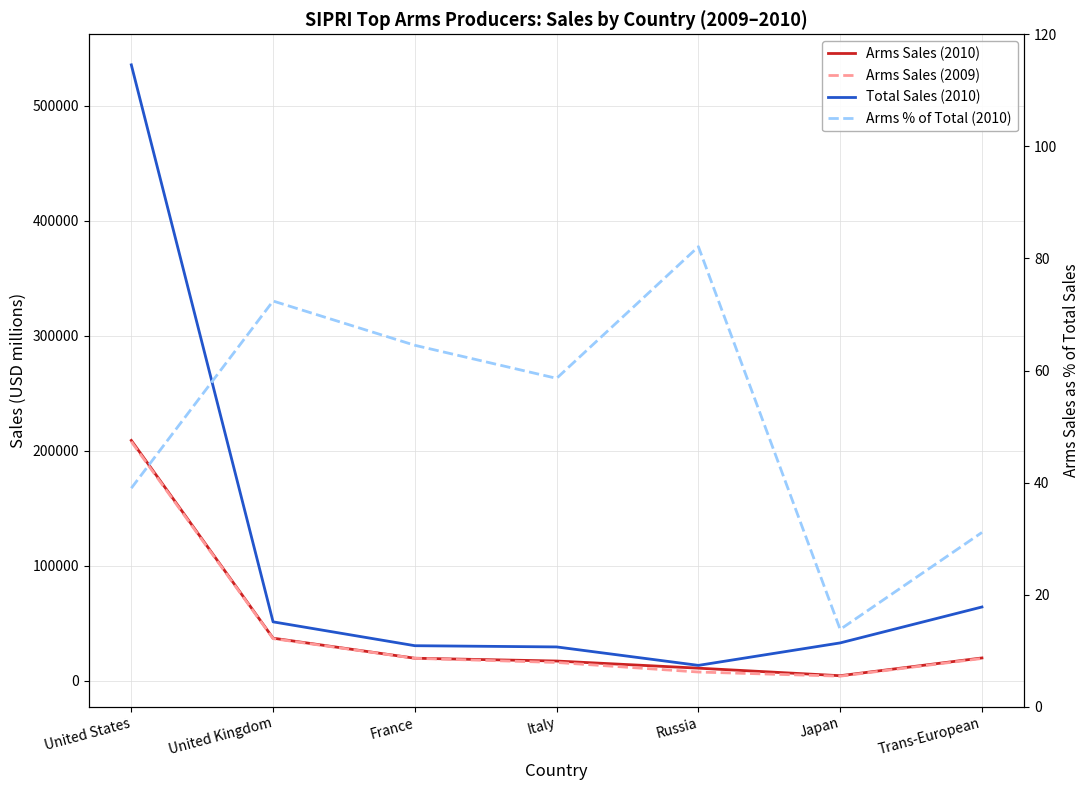

The Arms % of Total (2010) series shows 64.5 at France. True or false?

True